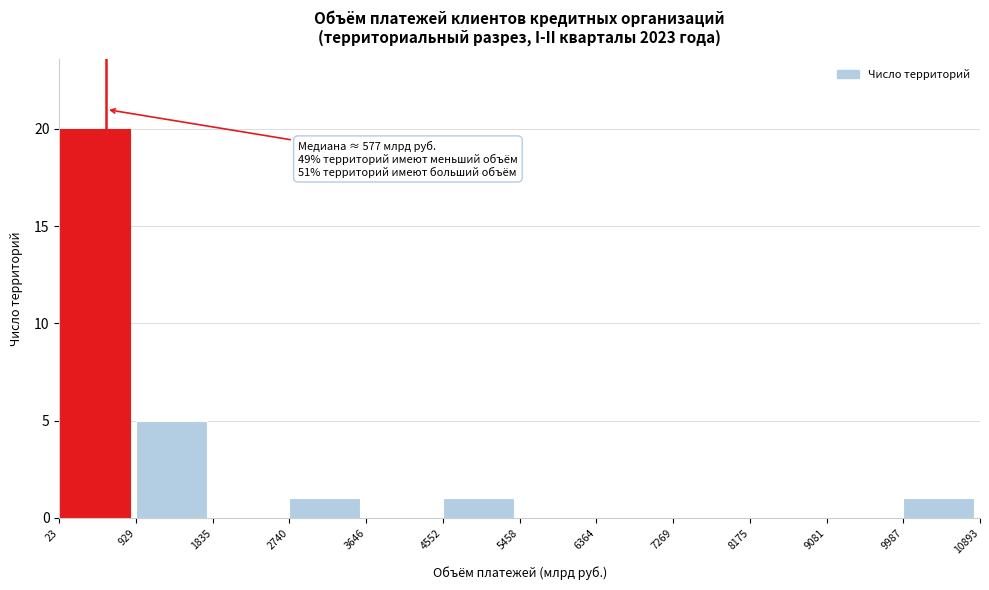

Over which range of the x-axis is the bar tallest?

23 to 929